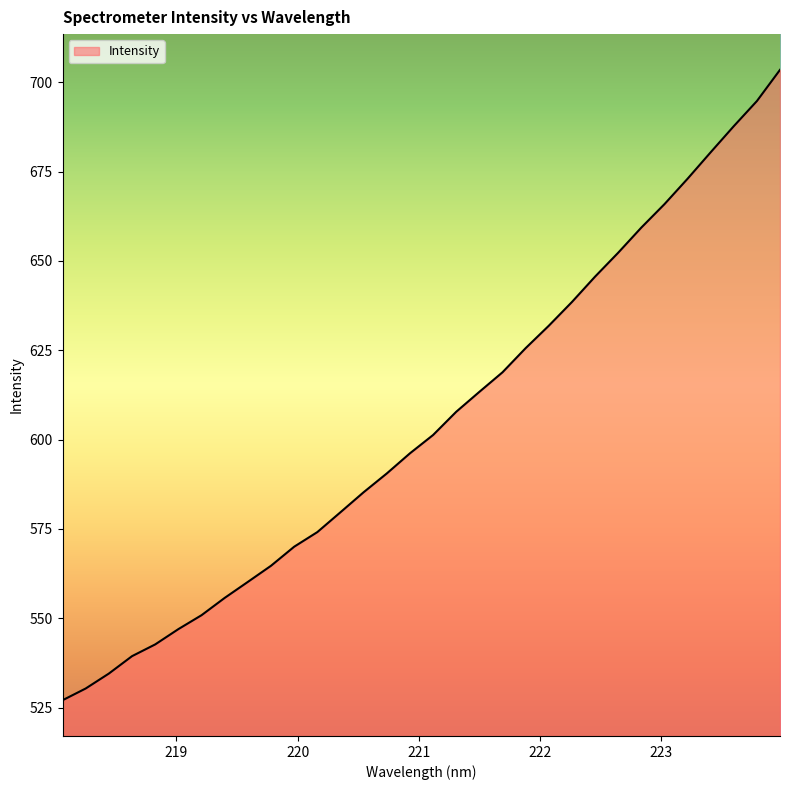

What is the minimum value shown in the chart?

527.0